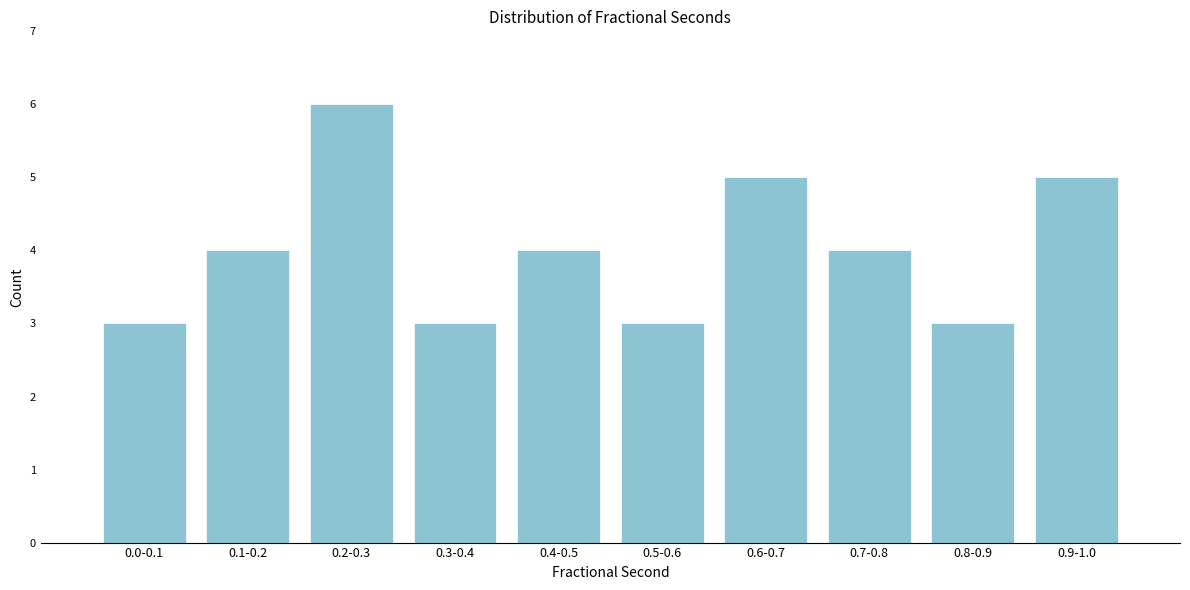

Reading left to right, transcribe all the data shown in this chart.

0.0-0.1=3	0.1-0.2=4	0.2-0.3=6	0.3-0.4=3	0.4-0.5=4	0.5-0.6=3	0.6-0.7=5	0.7-0.8=4	0.8-0.9=3	0.9-1.0=5